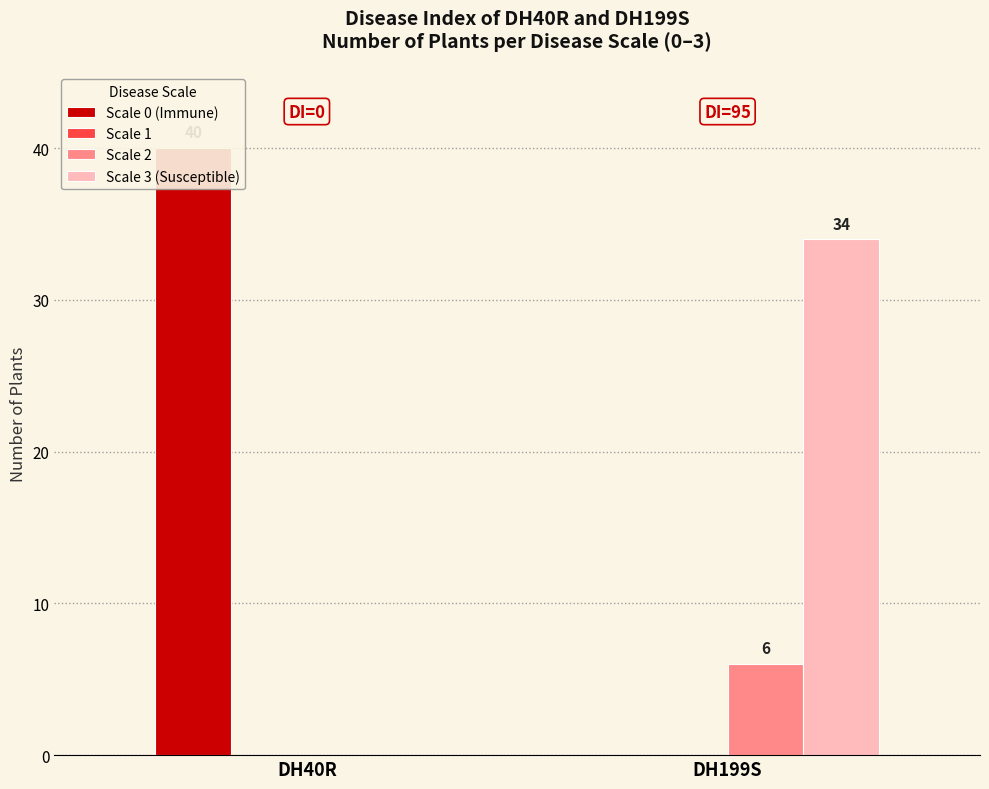

Which label corresponds to the smallest value in the chart?

DH199S